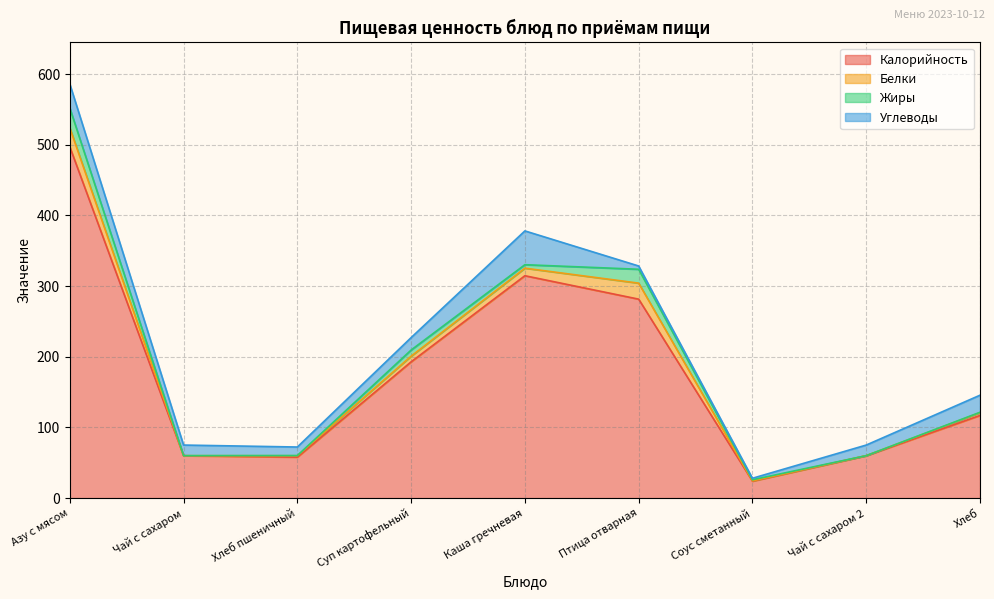

True or false: Калорийность and Жиры intersect in this chart.

False